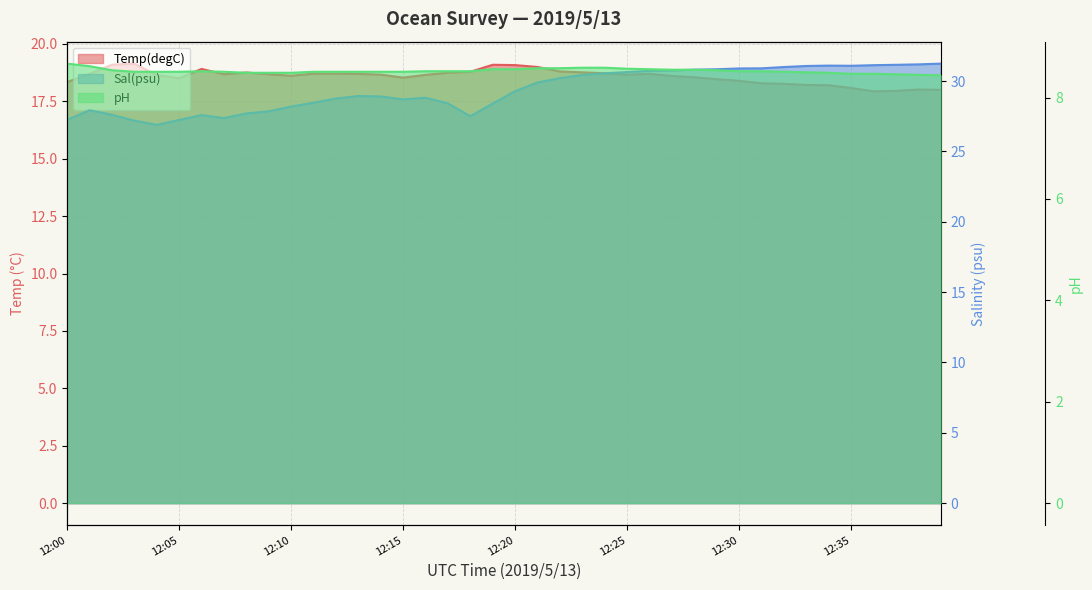

Reading left to right, transcribe all the data shown in this chart.

Temp(degC): 12:00=18.3	12:01=18.7	12:02=19.1	12:03=19.1	12:04=18.6	12:05=18.5	12:06=18.9	12:07=18.7	12:08=18.8	12:09=18.7	12:10=18.6	12:11=18.7	12:12=18.7	12:13=18.7	12:14=18.7	12:15=18.5	12:16=18.7	12:17=18.7	12:18=18.8	12:19=19.1	12:20=19.1	12:21=19.0	12:22=18.8	12:23=18.8	12:24=18.7	12:25=18.7	12:26=18.7	12:27=18.6	12:28=18.5	12:29=18.5	12:30=18.4	12:31=18.3	12:32=18.3	12:33=18.2	12:34=18.2	12:35=18.1	12:36=17.9	12:37=18.0	12:38=18.0	12:39=18.0
Sal(psu): 12:00=27.2	12:01=27.9	12:02=27.6	12:03=27.2	12:04=26.9	12:05=27.2	12:06=27.6	12:07=27.4	12:08=27.7	12:09=27.8	12:10=28.2	12:11=28.5	12:12=28.8	12:13=28.9	12:14=28.9	12:15=28.7	12:16=28.8	12:17=28.4	12:18=27.5	12:19=28.4	12:20=29.3	12:21=29.9	12:22=30.2	12:23=30.4	12:24=30.6	12:25=30.6	12:26=30.7	12:27=30.8	12:28=30.8	12:29=30.8	12:30=30.9	12:31=30.9	12:32=31.0	12:33=31.1	12:34=31.1	12:35=31.1	12:36=31.1	12:37=31.2	12:38=31.2	12:39=31.2
pH: 12:00=8.7	12:01=8.6	12:02=8.5	12:03=8.5	12:04=8.5	12:05=8.5	12:06=8.5	12:07=8.5	12:08=8.5	12:09=8.5	12:10=8.5	12:11=8.5	12:12=8.5	12:13=8.5	12:14=8.5	12:15=8.5	12:16=8.5	12:17=8.5	12:18=8.5	12:19=8.6	12:20=8.6	12:21=8.6	12:22=8.6	12:23=8.6	12:24=8.6	12:25=8.6	12:26=8.6	12:27=8.6	12:28=8.6	12:29=8.5	12:30=8.5	12:31=8.5	12:32=8.5	12:33=8.5	12:34=8.5	12:35=8.5	12:36=8.5	12:37=8.5	12:38=8.4	12:39=8.4